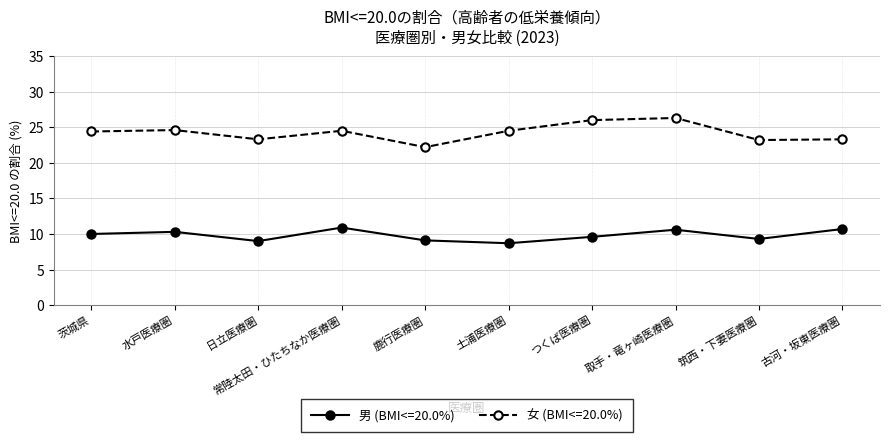

What is the smallest value displayed?

8.7